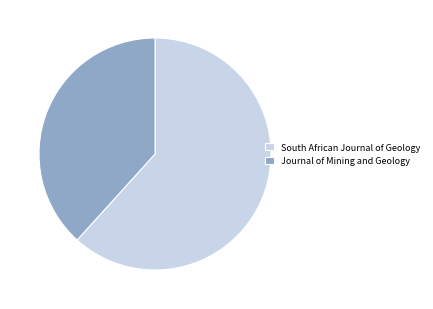

The South African Journal of Geology slice represents 52% of the pie. True or false?

False